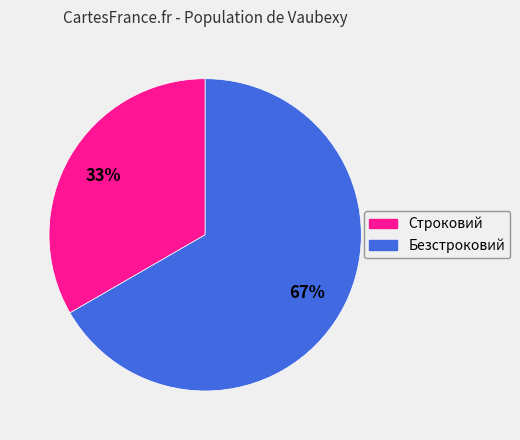

True or false: Безстроковий accounts for 62% of the total.

False